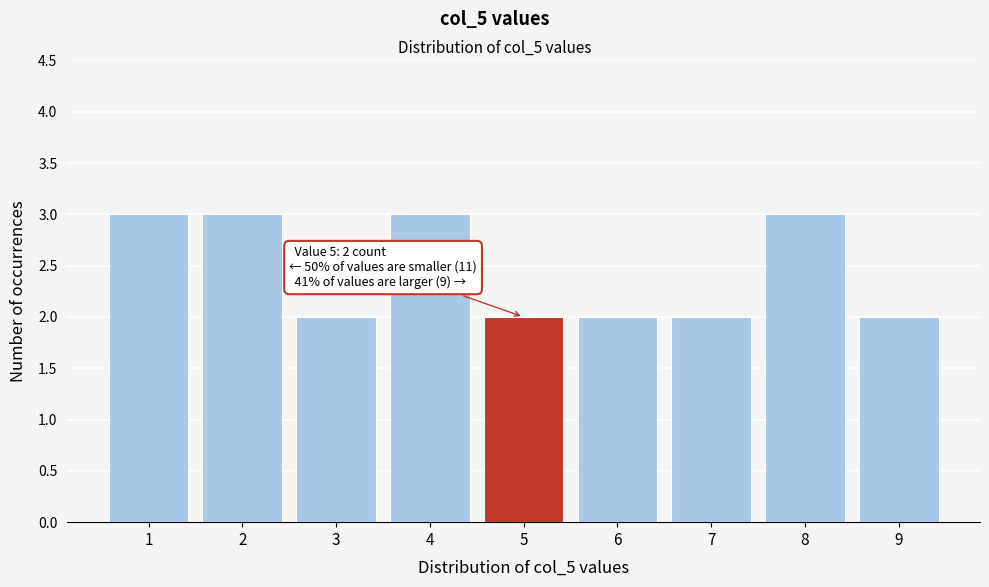

Reading left to right, transcribe all the data shown in this chart.

3	3	2	3	2	2	2	3	2